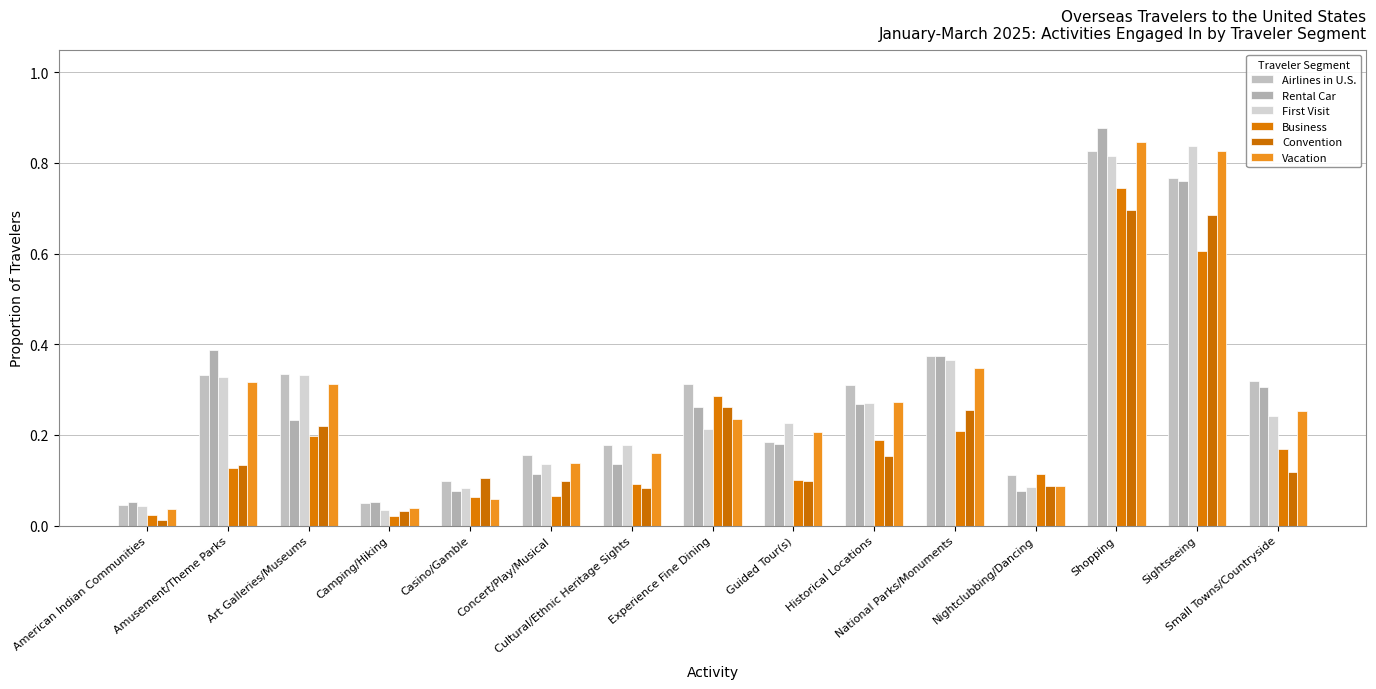

Are the bars grouped side by side (vs. stacked)?

Yes